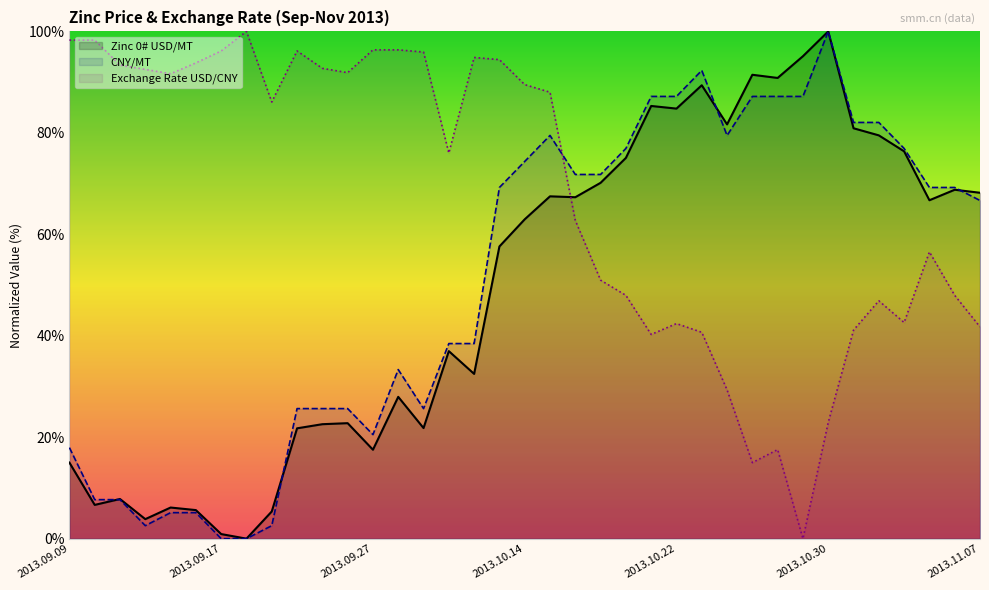

Rank the series by their maximum value, from lowest to highest.

Zinc 0# USD/MT, CNY/MT, Exchange Rate USD/CNY